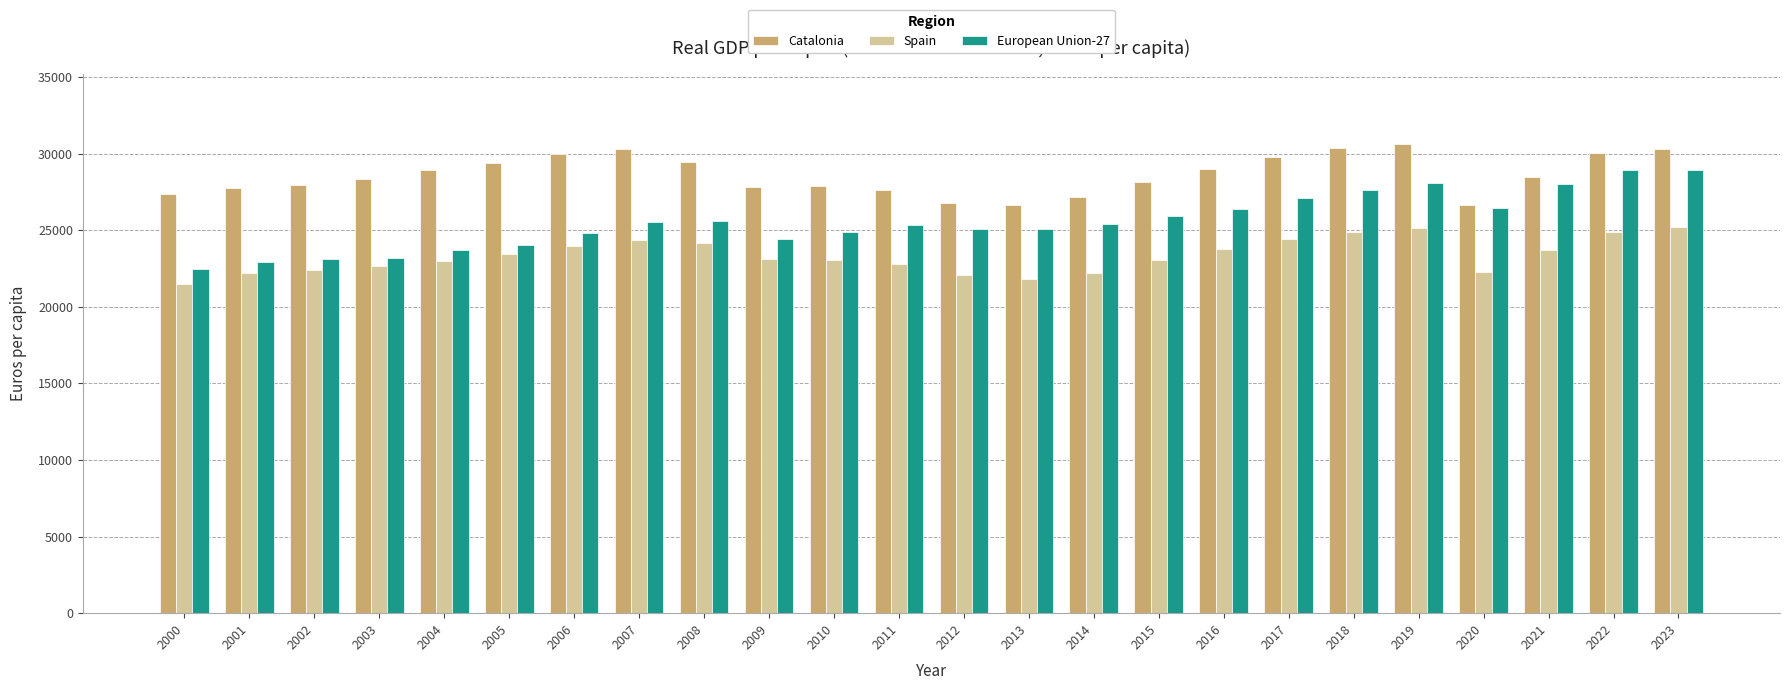

What is the total value across all series at 2006?

78799.5